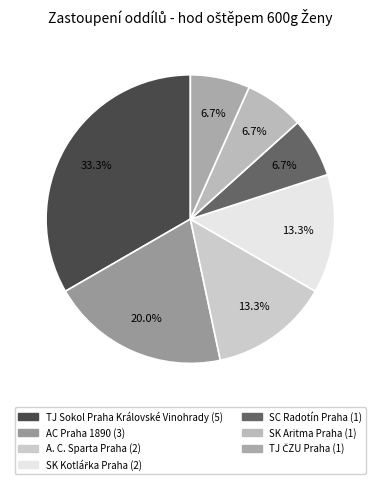

Is it true that AC Praha 1890 is 35% of the pie?

False